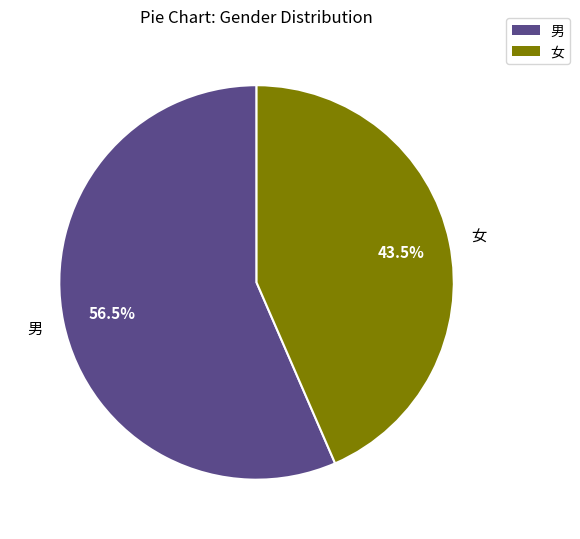

Which category has the biggest portion of the pie?

男